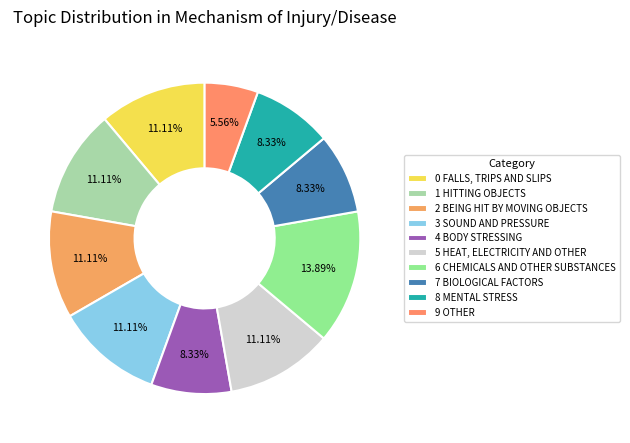

How many segments does this pie chart have?

10